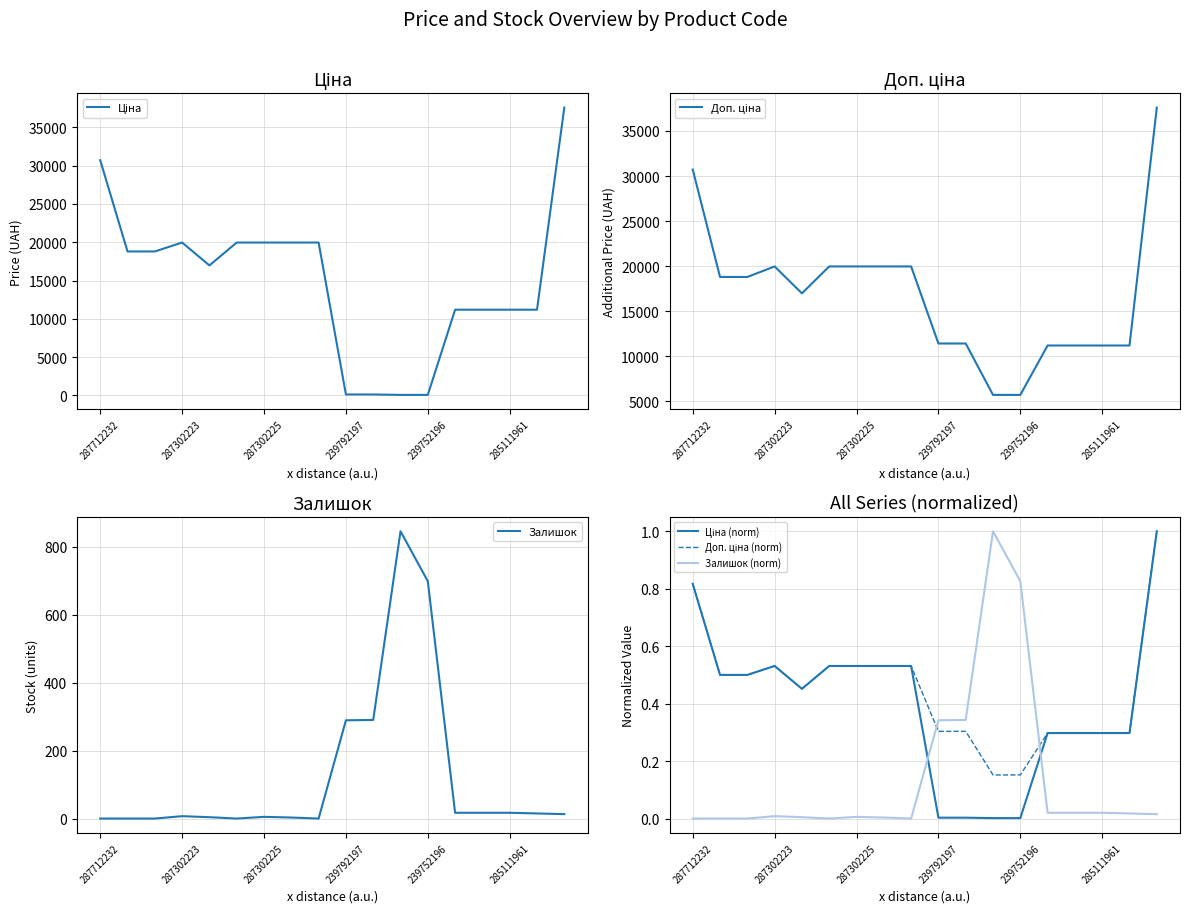

Between 287712232 and 14, which is larger?

287712232